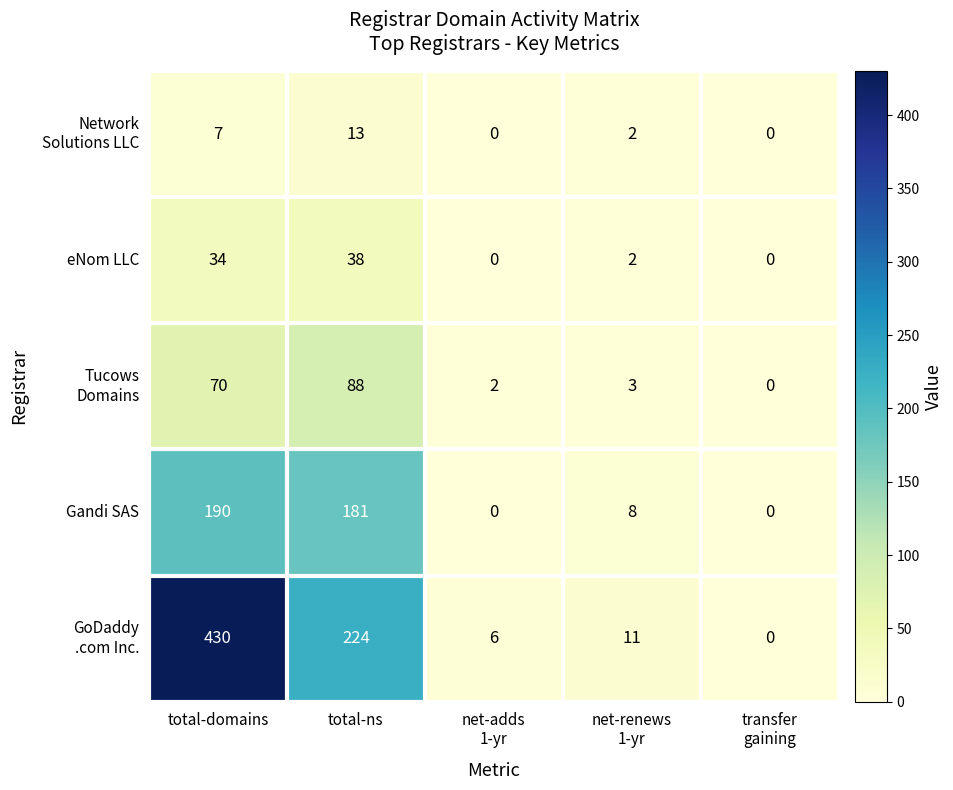

Which category has the highest value across all series?

total-domains